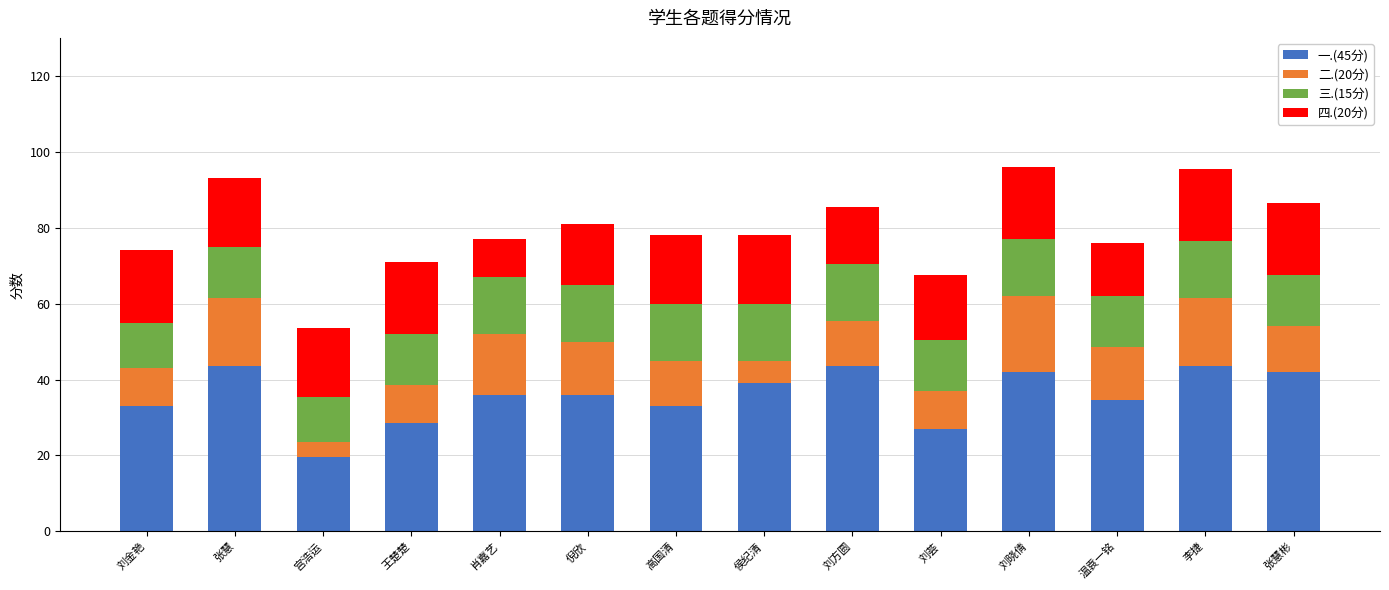

Are the bars grouped side by side (vs. stacked)?

No